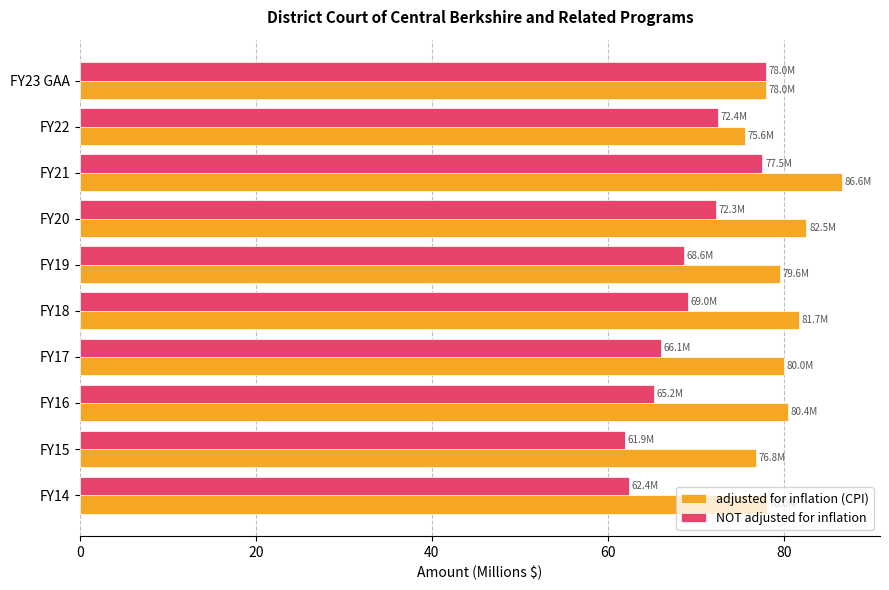

What is the smallest value displayed?

61.9